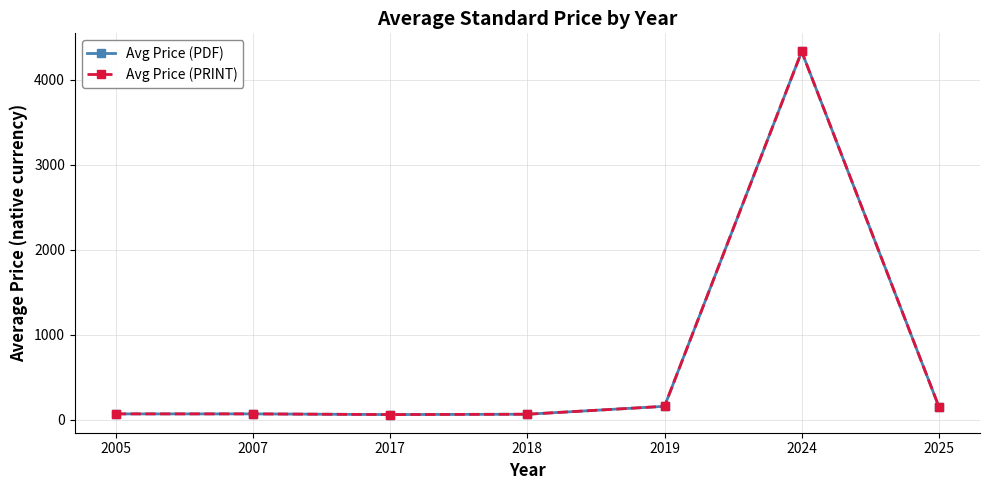

Is this an area chart (filled region under the line)?

No